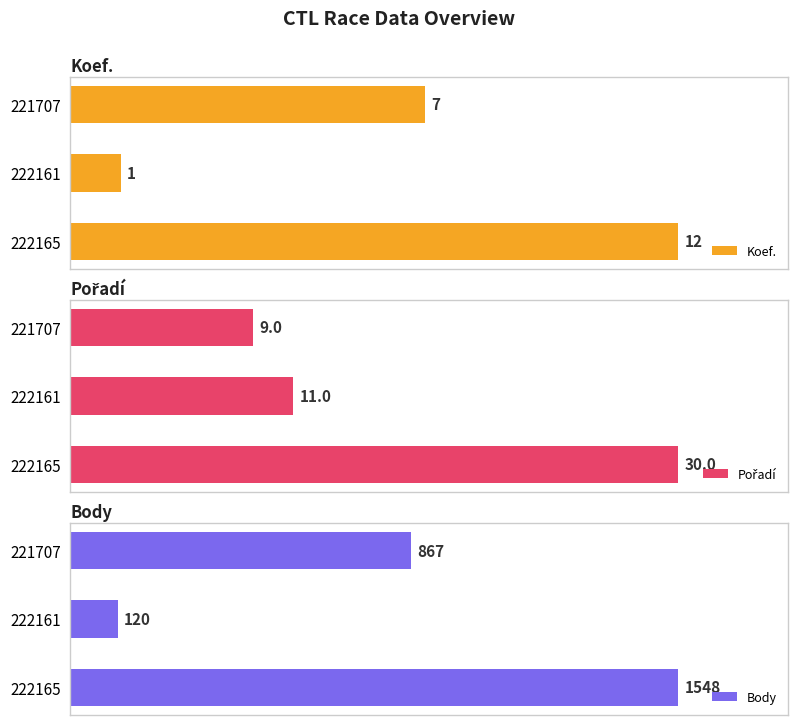

Rank the series at 221707 from lowest to highest value.

Koef., Pořadí, Body